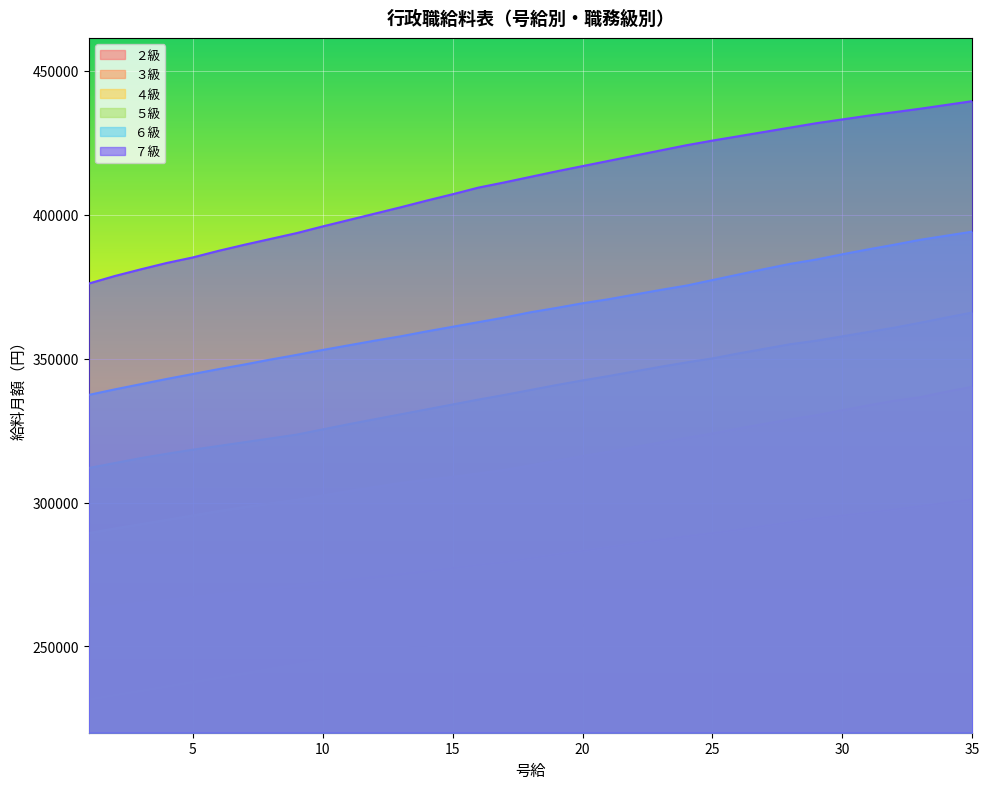

Rank the series at 13 from lowest to highest value.

２級, ３級, ４級, ５級, ６級, ７級